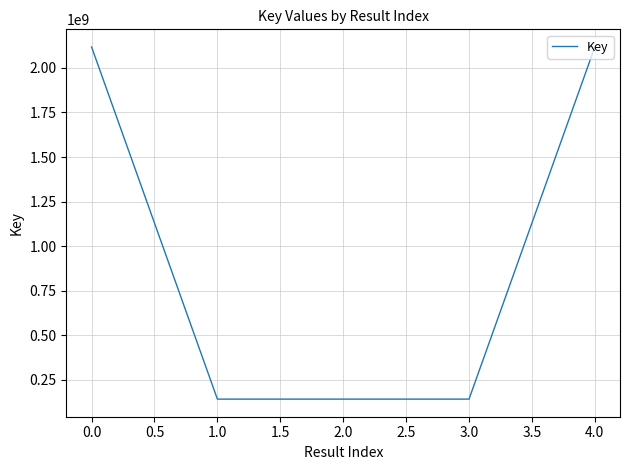

What position from the right is 1.0?

4